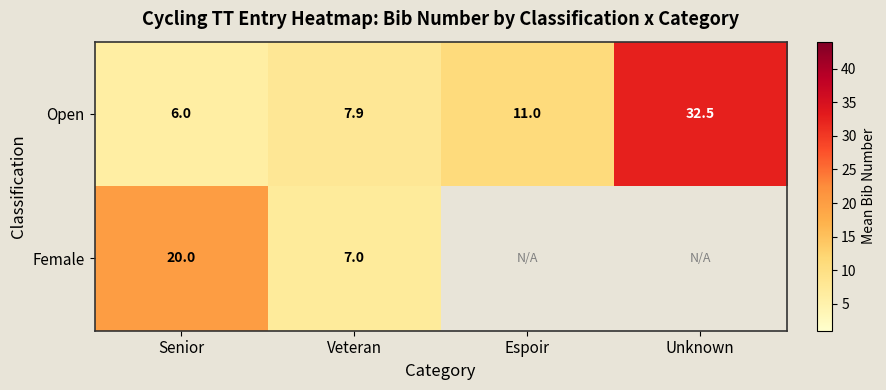

What is the difference between the Female values at Senior and Veteran?

13.0